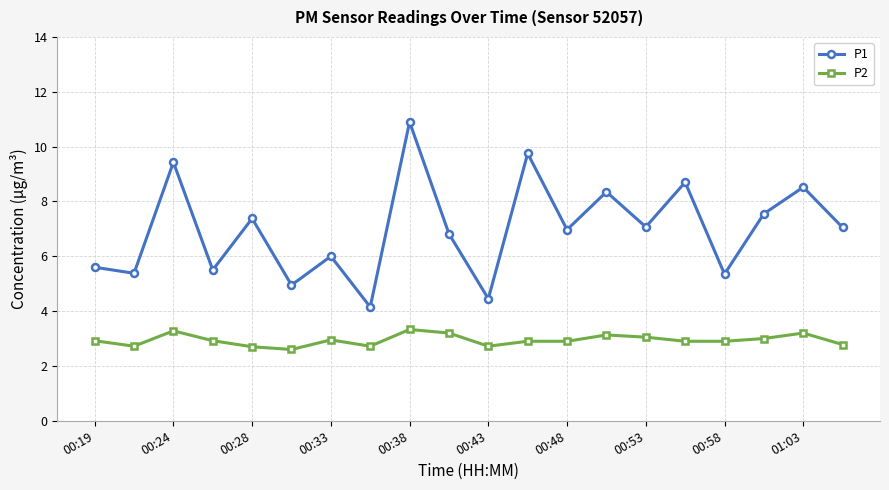

Rank the series by their maximum value, from highest to lowest.

P1, P2